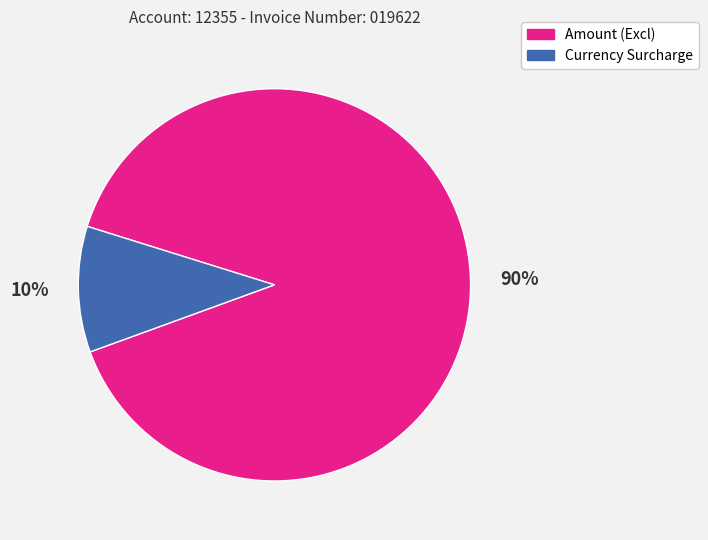

Which slice represents more than half of the pie?

Amount (Excl)